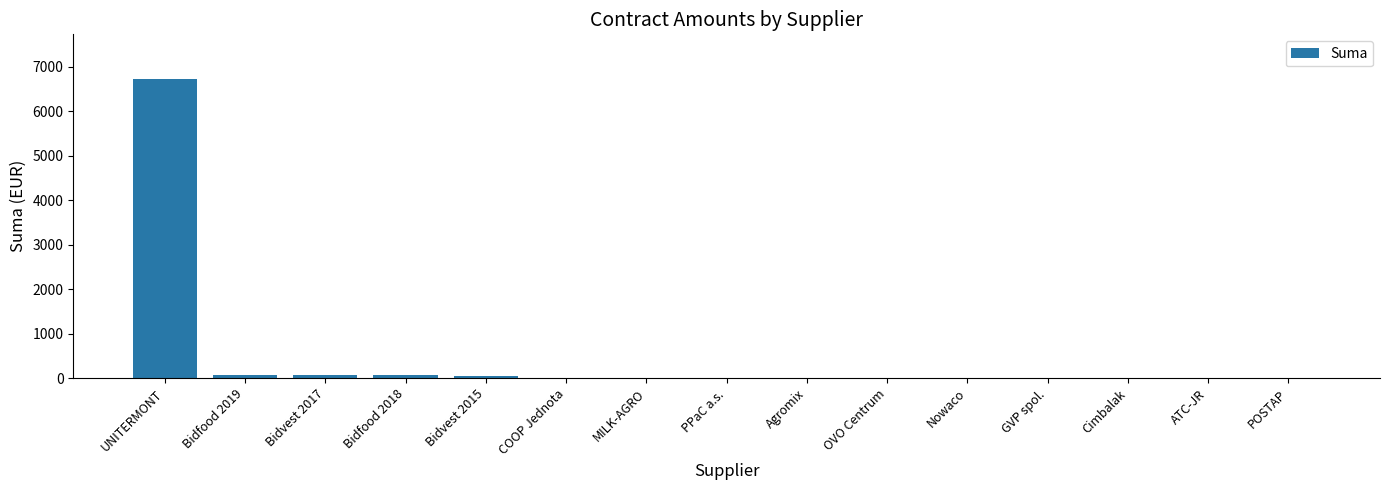

Which category has the highest value across all series?

UNITERMONT